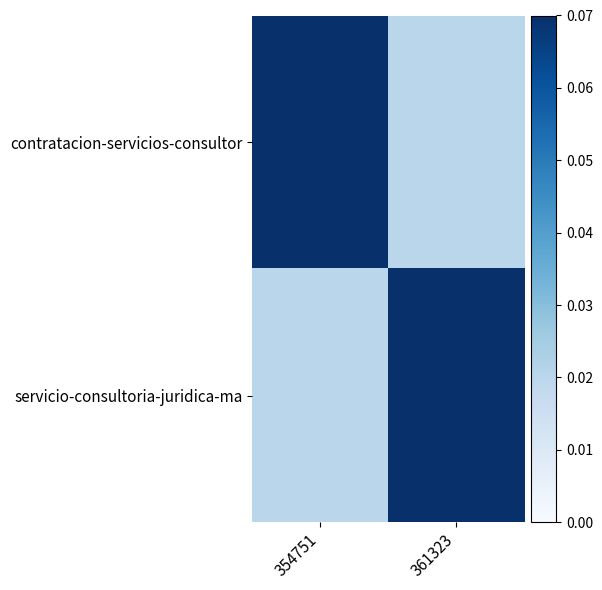

At which category is the sum across all series the highest?

354751